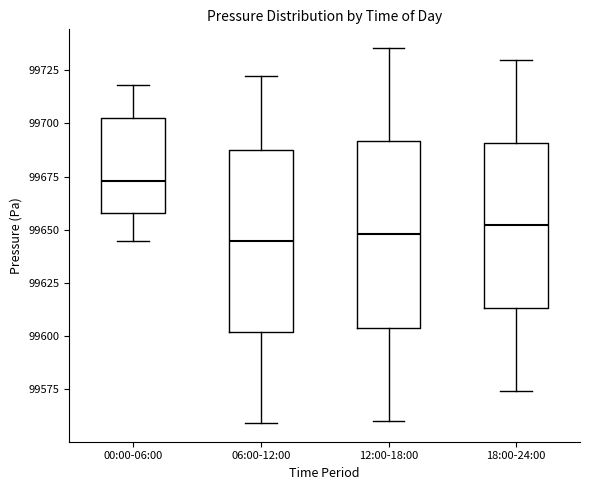

Reading left to right, read every box against the y-axis: the position of its median line, the range the box covers, and the ends of its whiskers. The values are not printed on the chart, so give them approximately, as read against the axis.

00:00-06:00: median 99675, box 99660 to 99705, whiskers 99645 to 99720
06:00-12:00: median 99645, box 99600 to 99690, whiskers 99560 to 99720
12:00-18:00: median 99650, box 99605 to 99690, whiskers 99560 to 99735
18:00-24:00: median 99650, box 99615 to 99690, whiskers 99575 to 99730